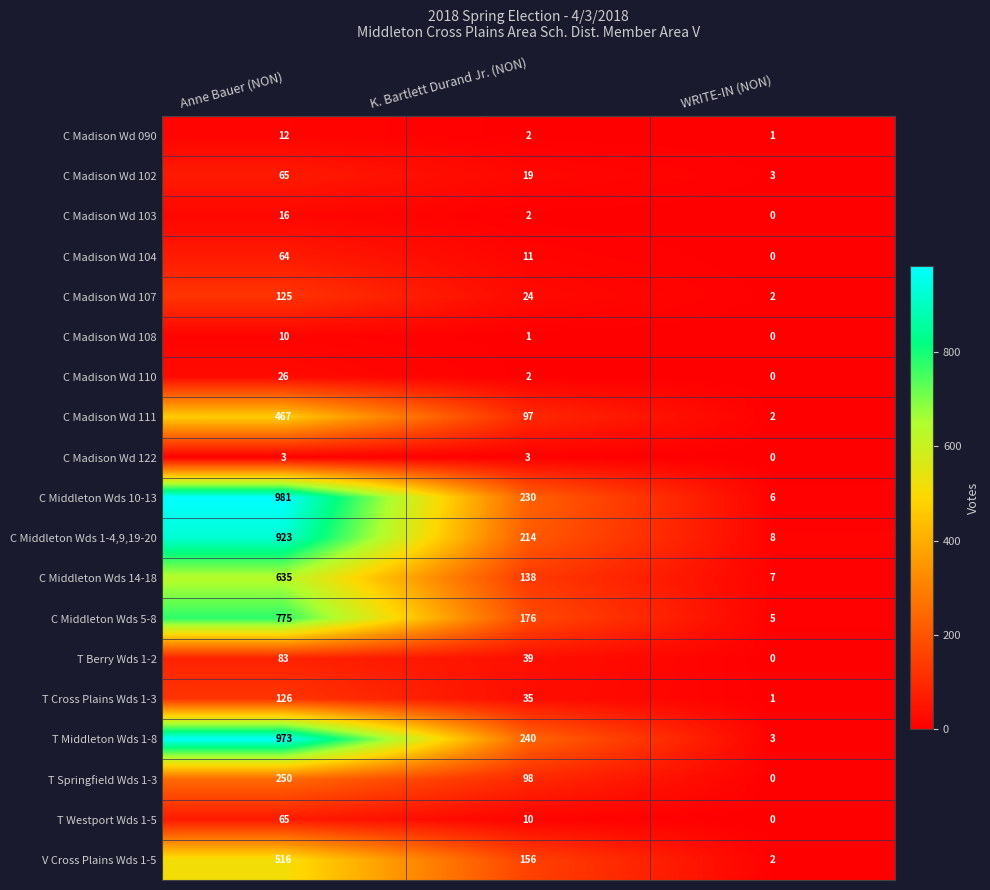

Count the T Westport Wds 1-5 values in the range 0 to 65.

3